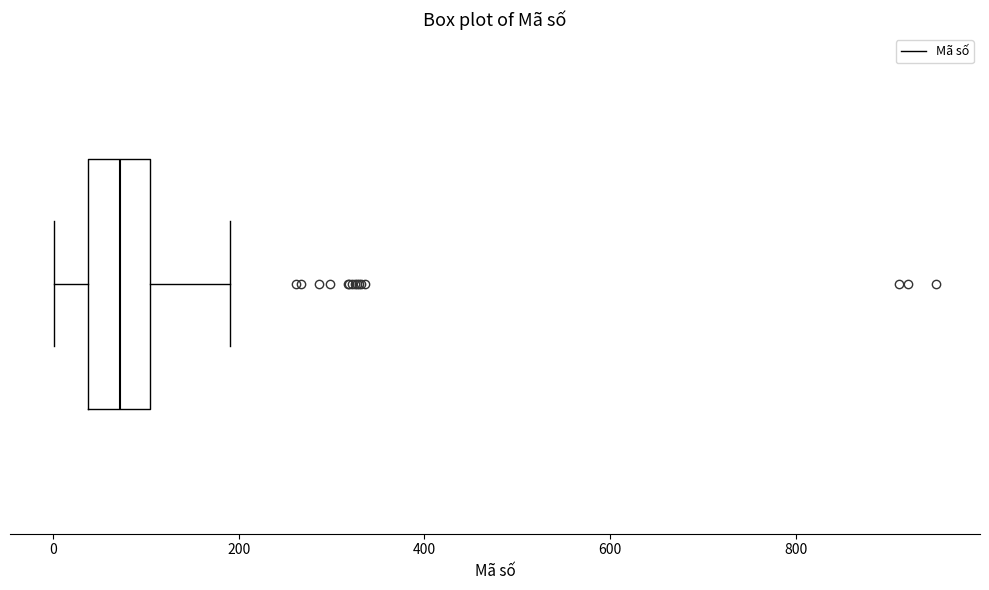

Where does the right whisker of the box end on the x-axis? The values are not printed on the chart, so give them approximately, as read against the axis.

200